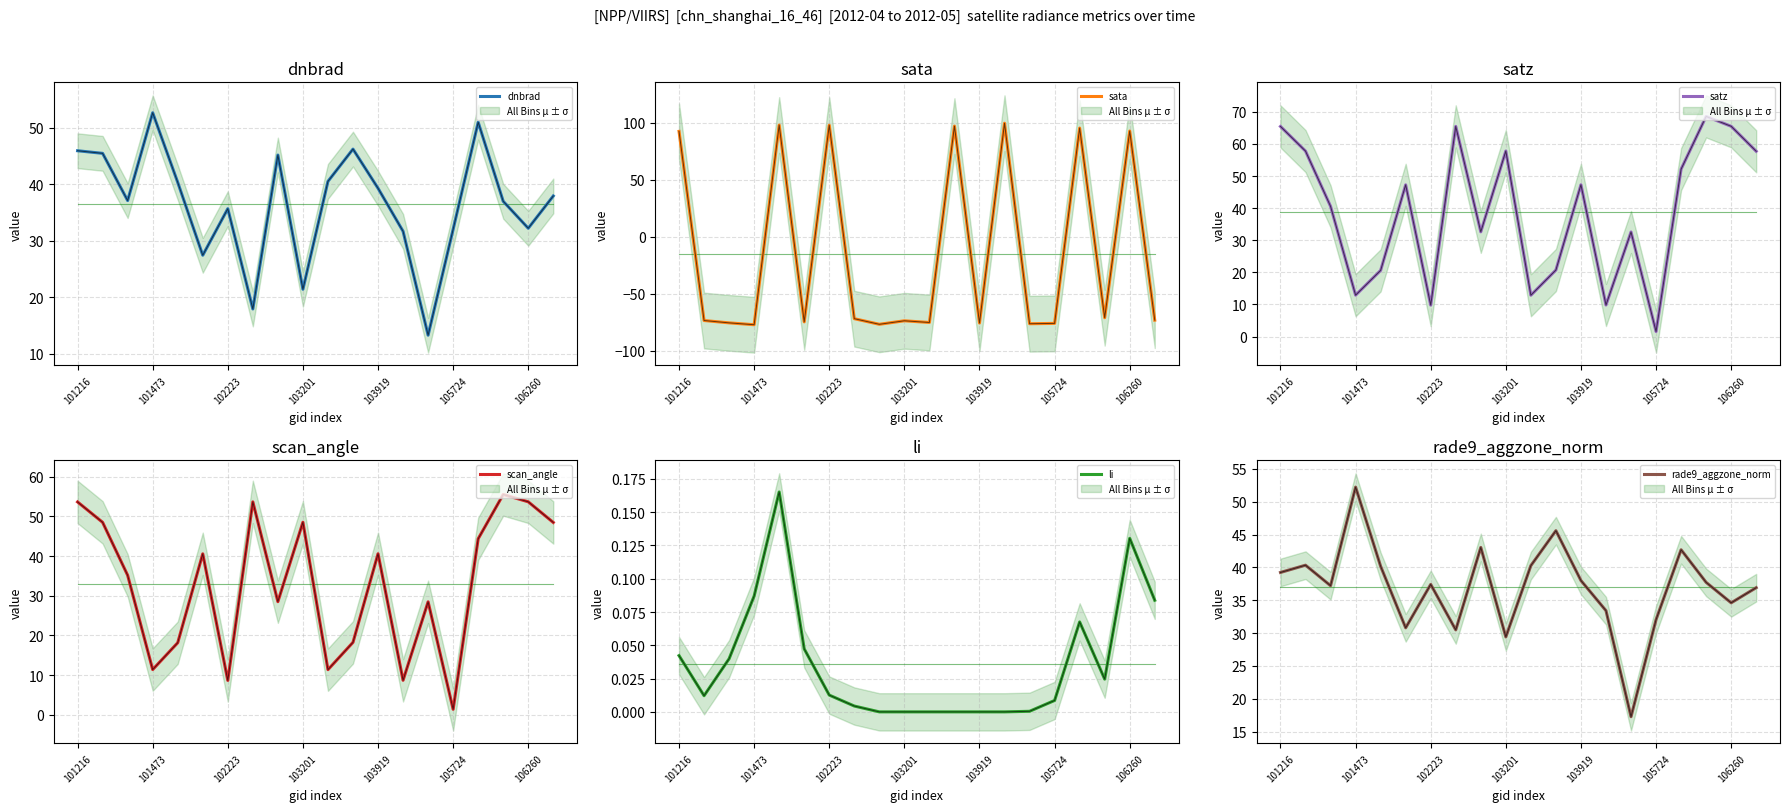

What are all the series names shown in the legend?

dnbrad, sata, satz, scan_angle, li, rade9_aggzone_norm